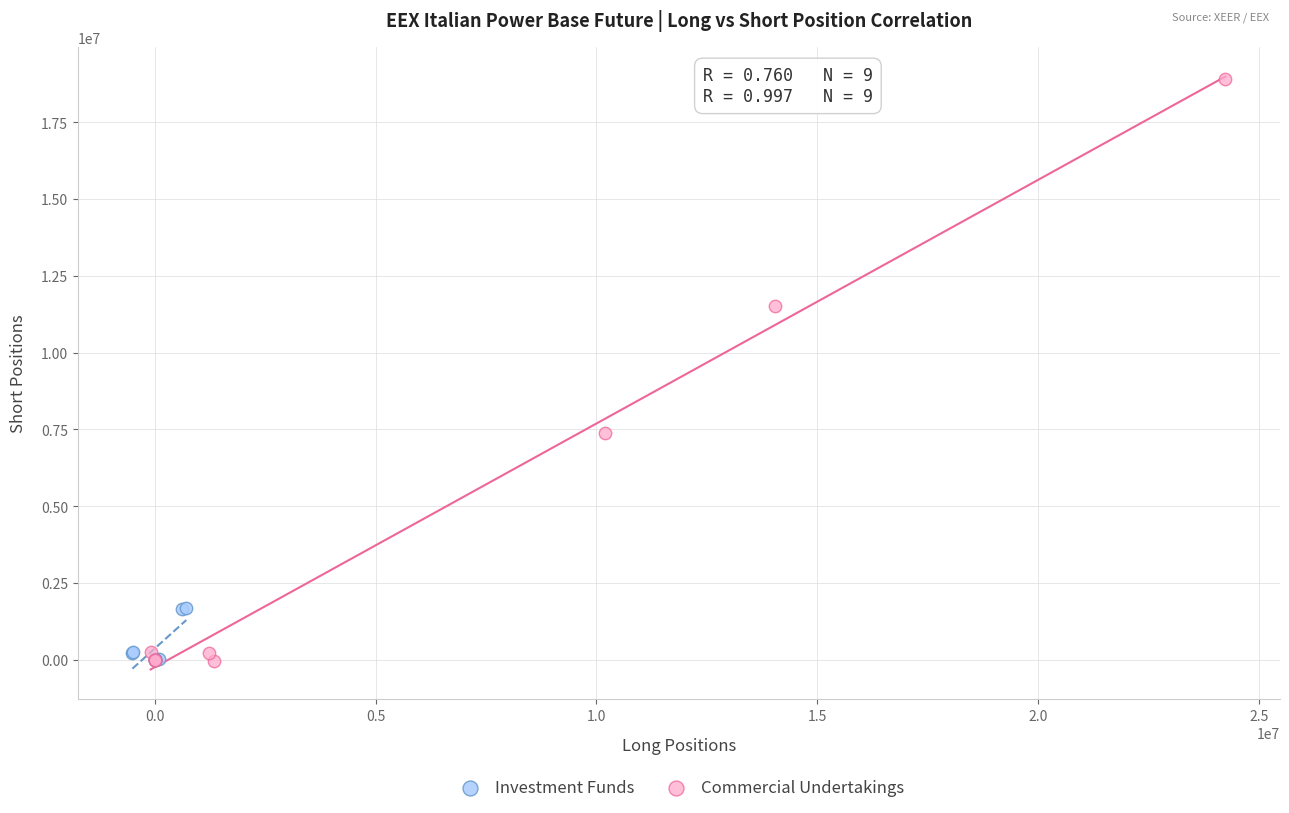

Which series has the largest Y range (max minus min)?

Commercial Undertakings